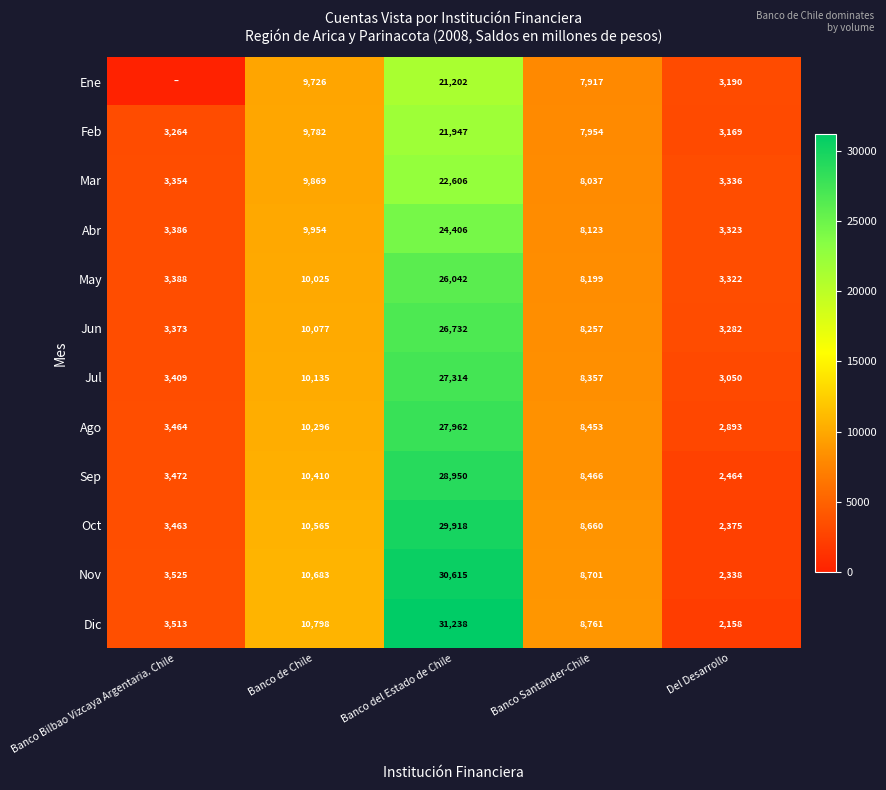

List the labels in order of Jun value, smallest first.

Del Desarrollo, Banco Bilbao Vizcaya Argentaria. Chile, Banco Santander-Chile, Banco de Chile, Banco del Estado de Chile